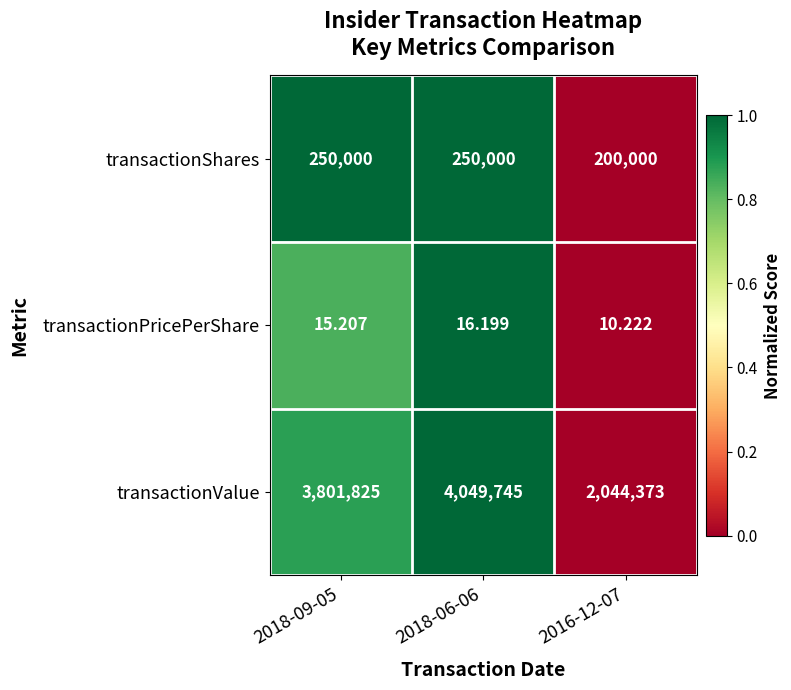

Which series changed the most between 2018-09-05 and 2018-06-06?

transactionValue